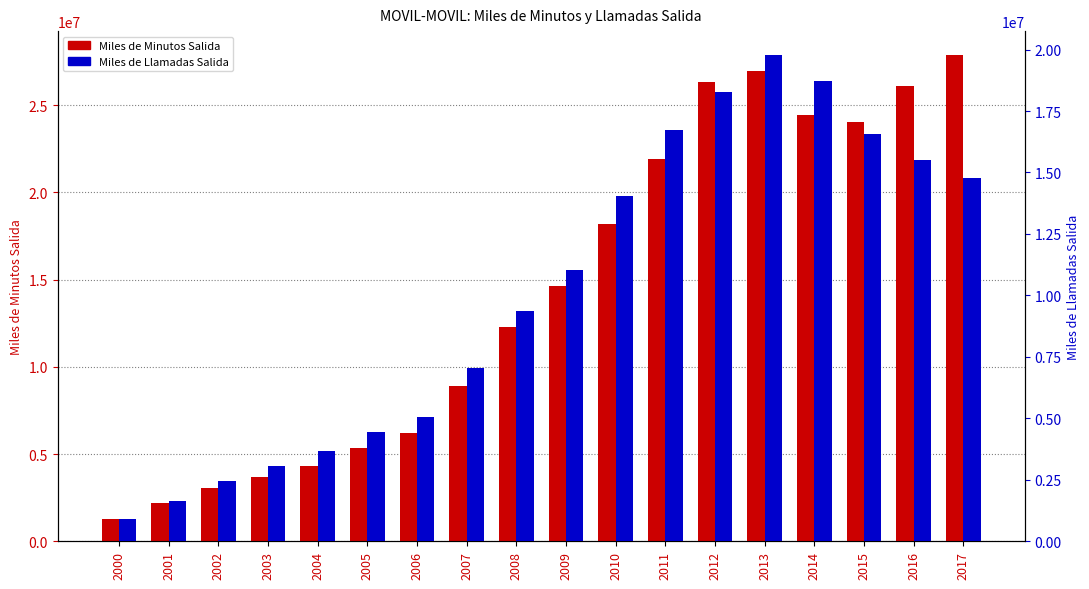

What is the sum of the Miles de Minutos Salida values at 2007 and 2000?

10210391.4